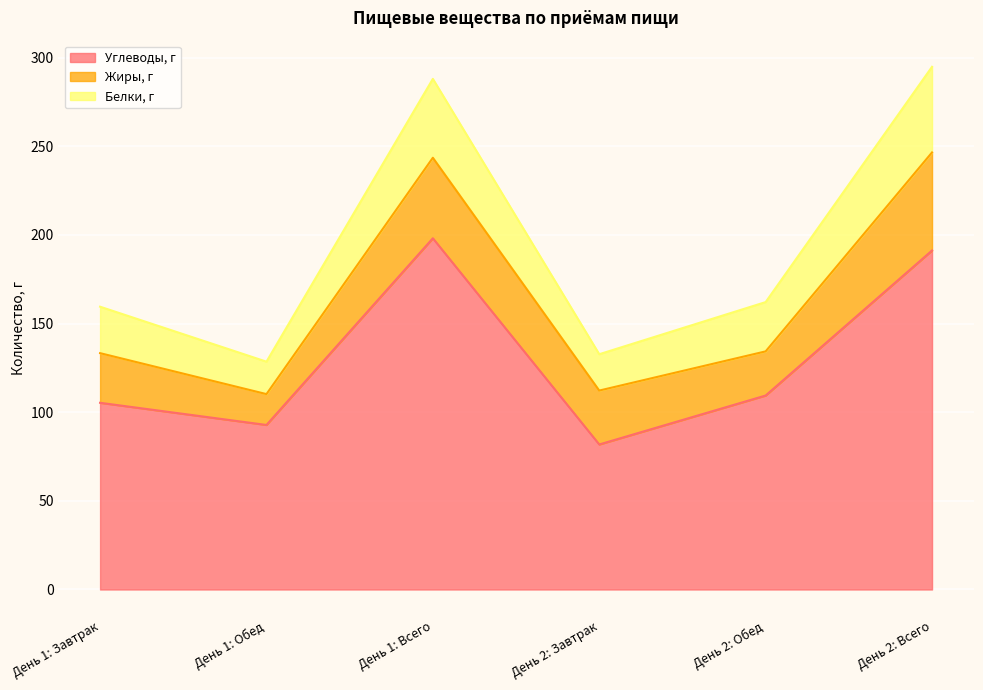

True or false: Углеводы, г and Белки, г cross at least once.

False